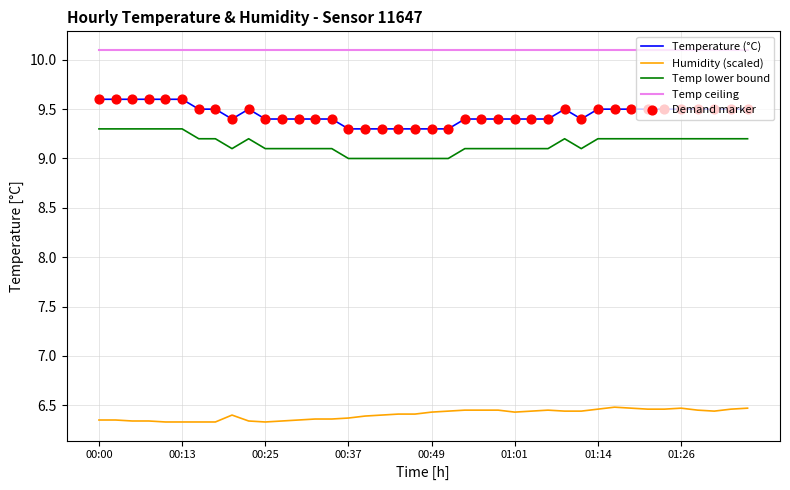

Rank the series by their maximum value, from lowest to highest.

Humidity (scaled), Temp lower bound, Temperature (°C), Temp ceiling